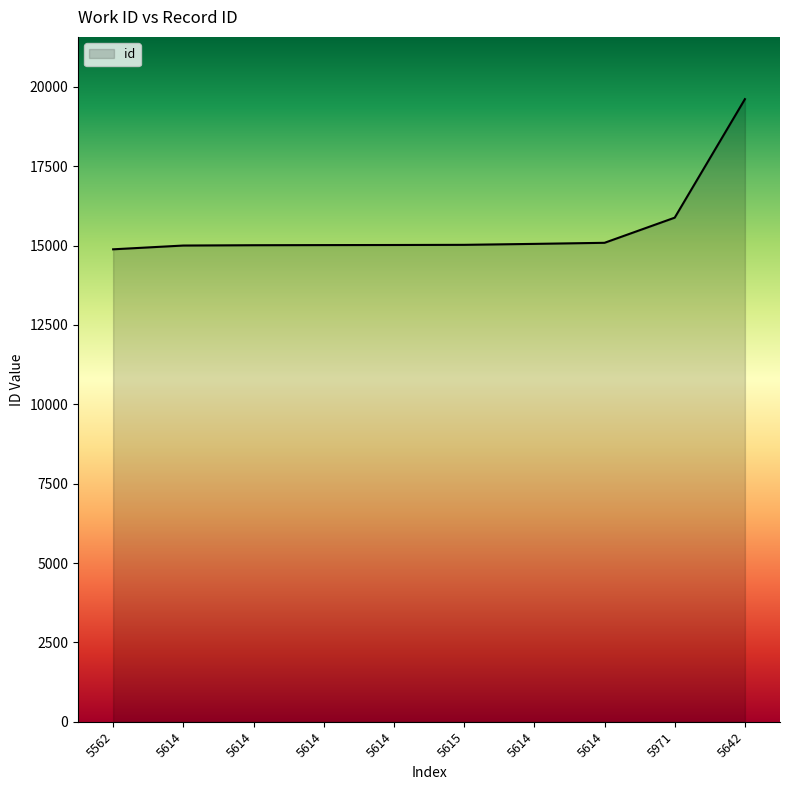

True or false: the data has more than 1 interior local peaks.

False